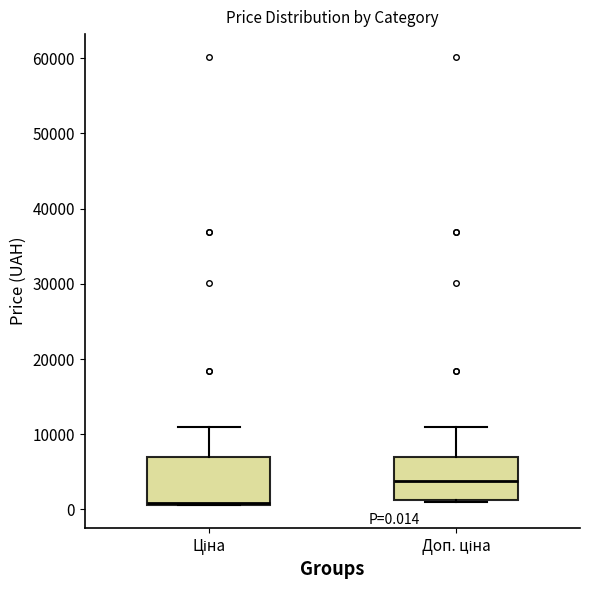

Which box's median line is the highest?

Доп. ціна